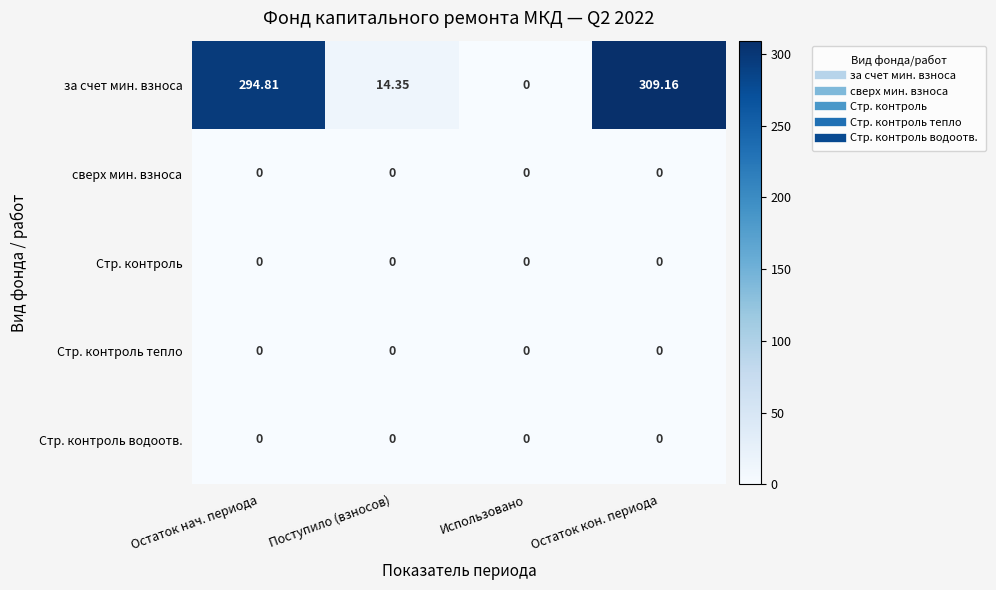

Which series changed the most between Поступило (взносов) and Остаток кон. периода?

за счет мин. взноса